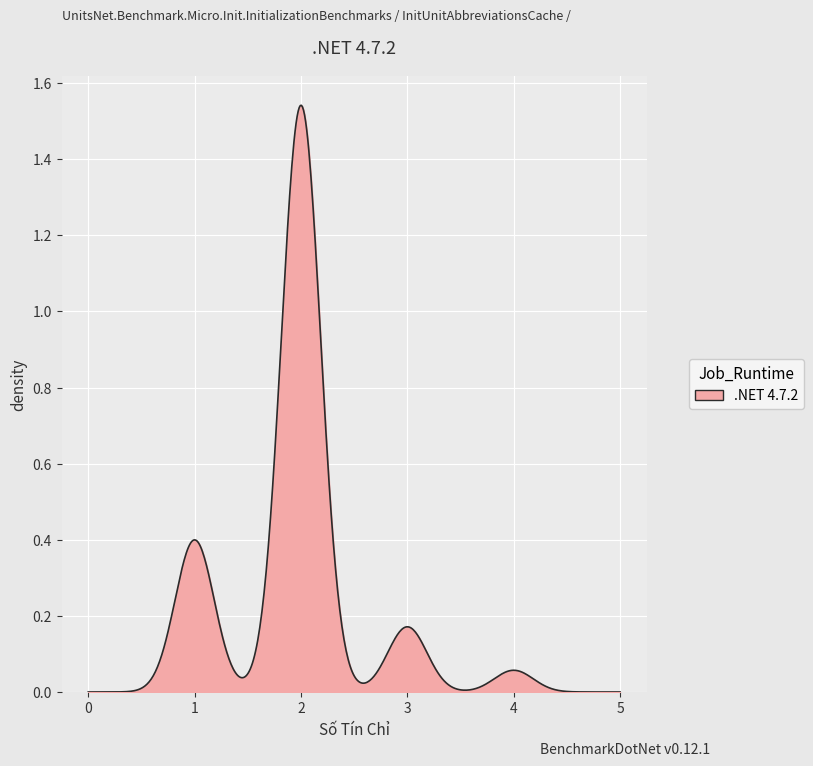

Does the chart display data point markers on the line(s)?

No